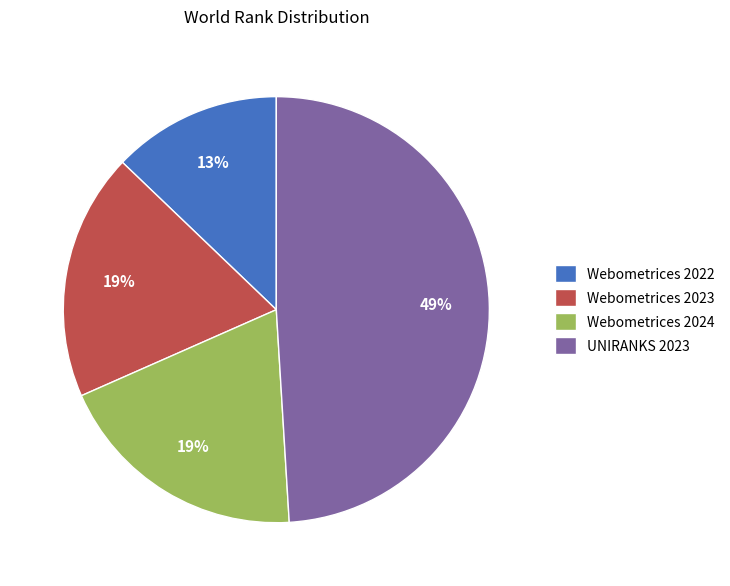

To the nearest percent, what portion does Webometrices 2023 represent?

19%